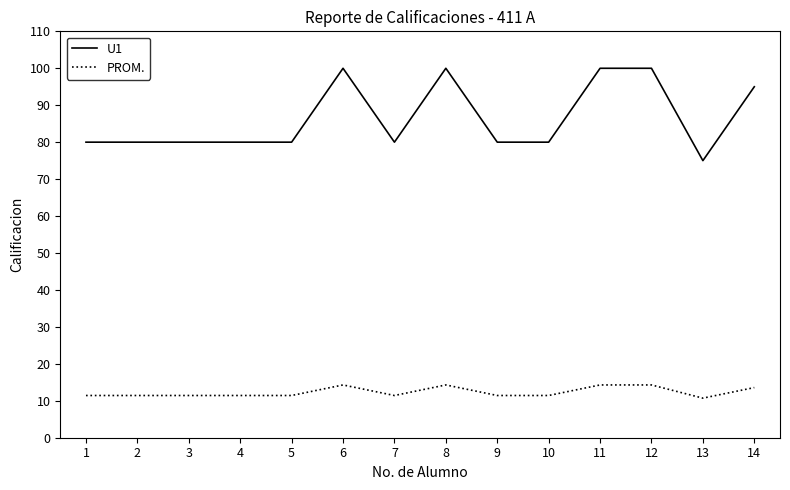

What is the difference between the second highest and minimum values in the PROM. series?

3.6